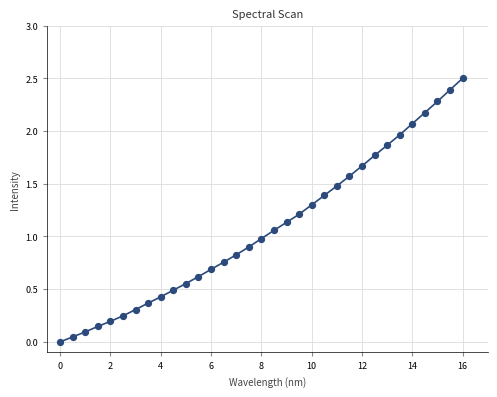

What is the difference between the maximum and minimum values?

2.5